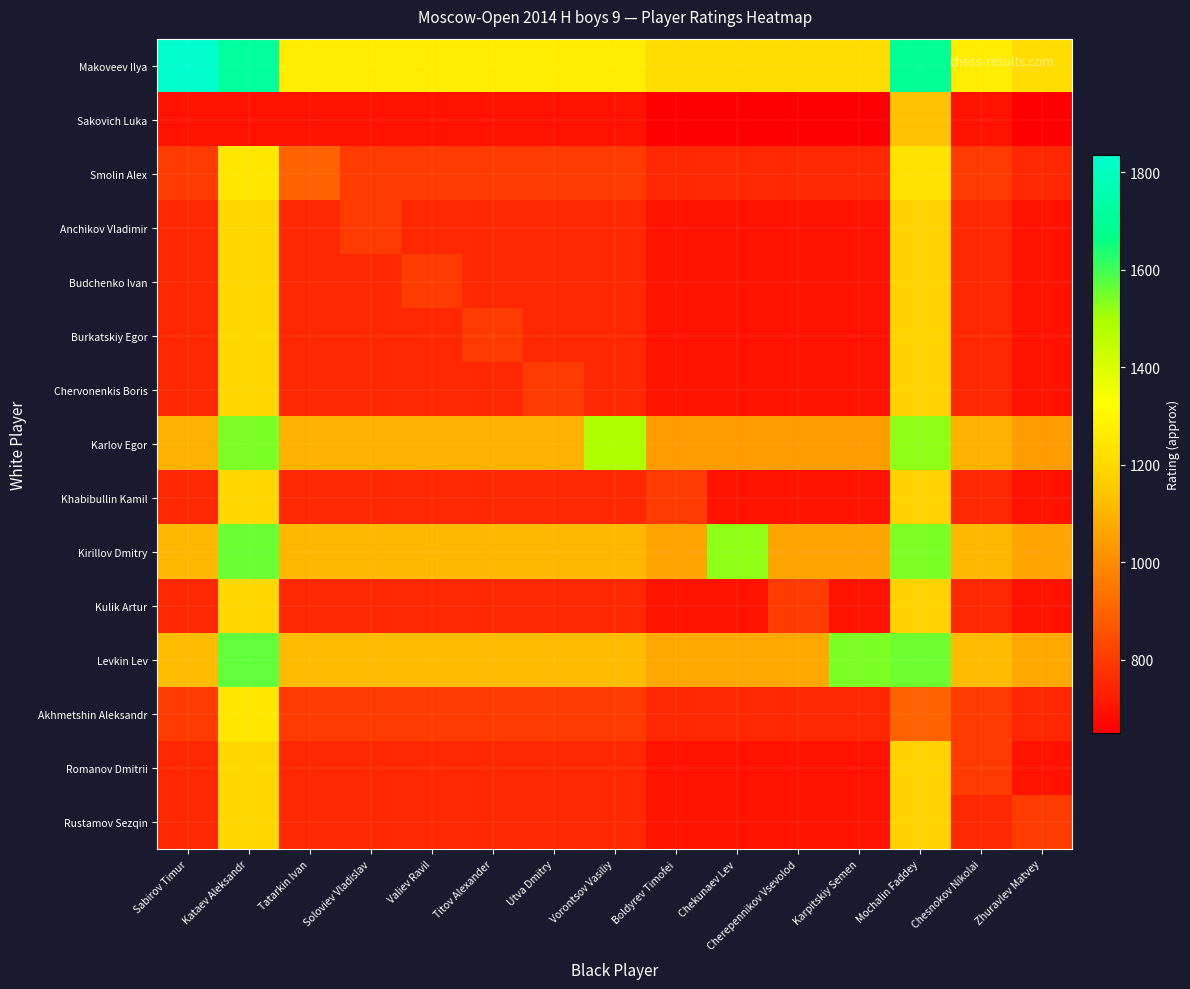

Reading left to right, list all the values displayed in this chart.

Makoveev Ilya: Sabirov Timur=1836.0	Kataev Aleksandr=1716.5	Tatarkin Ivan=1268.0	Soloviev Vladislav=1268.0	Valiev Ravil=1268.0	Titov Alexander=1268.0	Utva Dmitry=1268.0	Vorontsov Vasiliy=1268.0	Boldyrev Timofei=1218.0	Chekunaev Lev=1218.0	Cherepennikov Vsevolod=1218.0	Karpitskiy Semen=1218.0	Mochalin Faddey=1700.5	Chesnokov Nikolai=1268.0	Zhuravlev Matvey=1218.0
Sakovich Luka: Sabirov Timur=700.0	Kataev Aleksandr=700.0	Tatarkin Ivan=700.0	Soloviev Vladislav=700.0	Valiev Ravil=700.0	Titov Alexander=700.0	Utva Dmitry=700.0	Vorontsov Vasiliy=700.0	Boldyrev Timofei=650.0	Chekunaev Lev=650.0	Cherepennikov Vsevolod=650.0	Karpitskiy Semen=650.0	Mochalin Faddey=1132.5	Chesnokov Nikolai=700.0	Zhuravlev Matvey=650.0
Smolin Alex: Sabirov Timur=800.0	Kataev Aleksandr=1248.5	Tatarkin Ivan=900.0	Soloviev Vladislav=800.0	Valiev Ravil=800.0	Titov Alexander=800.0	Utva Dmitry=800.0	Vorontsov Vasiliy=800.0	Boldyrev Timofei=750.0	Chekunaev Lev=750.0	Cherepennikov Vsevolod=750.0	Karpitskiy Semen=750.0	Mochalin Faddey=1232.5	Chesnokov Nikolai=800.0	Zhuravlev Matvey=750.0
Anchikov Vladimir: Sabirov Timur=750.0	Kataev Aleksandr=1198.5	Tatarkin Ivan=750.0	Soloviev Vladislav=800.0	Valiev Ravil=750.0	Titov Alexander=750.0	Utva Dmitry=750.0	Vorontsov Vasiliy=750.0	Boldyrev Timofei=700.0	Chekunaev Lev=700.0	Cherepennikov Vsevolod=700.0	Karpitskiy Semen=700.0	Mochalin Faddey=1182.5	Chesnokov Nikolai=750.0	Zhuravlev Matvey=700.0
Budchenko Ivan: Sabirov Timur=750.0	Kataev Aleksandr=1198.5	Tatarkin Ivan=750.0	Soloviev Vladislav=750.0	Valiev Ravil=800.0	Titov Alexander=750.0	Utva Dmitry=750.0	Vorontsov Vasiliy=750.0	Boldyrev Timofei=700.0	Chekunaev Lev=700.0	Cherepennikov Vsevolod=700.0	Karpitskiy Semen=700.0	Mochalin Faddey=1182.5	Chesnokov Nikolai=750.0	Zhuravlev Matvey=700.0
Burkatskiy Egor: Sabirov Timur=750.0	Kataev Aleksandr=1198.5	Tatarkin Ivan=750.0	Soloviev Vladislav=750.0	Valiev Ravil=750.0	Titov Alexander=800.0	Utva Dmitry=750.0	Vorontsov Vasiliy=750.0	Boldyrev Timofei=700.0	Chekunaev Lev=700.0	Cherepennikov Vsevolod=700.0	Karpitskiy Semen=700.0	Mochalin Faddey=1182.5	Chesnokov Nikolai=750.0	Zhuravlev Matvey=700.0
Chervonenkis Boris: Sabirov Timur=750.0	Kataev Aleksandr=1198.5	Tatarkin Ivan=750.0	Soloviev Vladislav=750.0	Valiev Ravil=750.0	Titov Alexander=750.0	Utva Dmitry=800.0	Vorontsov Vasiliy=750.0	Boldyrev Timofei=700.0	Chekunaev Lev=700.0	Cherepennikov Vsevolod=700.0	Karpitskiy Semen=700.0	Mochalin Faddey=1182.5	Chesnokov Nikolai=750.0	Zhuravlev Matvey=700.0
Karlov Egor: Sabirov Timur=1092.5	Kataev Aleksandr=1541.0	Tatarkin Ivan=1092.5	Soloviev Vladislav=1092.5	Valiev Ravil=1092.5	Titov Alexander=1092.5	Utva Dmitry=1092.5	Vorontsov Vasiliy=1485.0	Boldyrev Timofei=1042.5	Chekunaev Lev=1042.5	Cherepennikov Vsevolod=1042.5	Karpitskiy Semen=1042.5	Mochalin Faddey=1525.0	Chesnokov Nikolai=1092.5	Zhuravlev Matvey=1042.5
Khabibullin Kamil: Sabirov Timur=750.0	Kataev Aleksandr=1198.5	Tatarkin Ivan=750.0	Soloviev Vladislav=750.0	Valiev Ravil=750.0	Titov Alexander=750.0	Utva Dmitry=750.0	Vorontsov Vasiliy=750.0	Boldyrev Timofei=800.0	Chekunaev Lev=700.0	Cherepennikov Vsevolod=700.0	Karpitskiy Semen=700.0	Mochalin Faddey=1182.5	Chesnokov Nikolai=750.0	Zhuravlev Matvey=700.0
Kirillov Dmitry: Sabirov Timur=1111.0	Kataev Aleksandr=1559.5	Tatarkin Ivan=1111.0	Soloviev Vladislav=1111.0	Valiev Ravil=1111.0	Titov Alexander=1111.0	Utva Dmitry=1111.0	Vorontsov Vasiliy=1111.0	Boldyrev Timofei=1061.0	Chekunaev Lev=1522.0	Cherepennikov Vsevolod=1061.0	Karpitskiy Semen=1061.0	Mochalin Faddey=1543.5	Chesnokov Nikolai=1111.0	Zhuravlev Matvey=1061.0
Kulik Artur: Sabirov Timur=750.0	Kataev Aleksandr=1198.5	Tatarkin Ivan=750.0	Soloviev Vladislav=750.0	Valiev Ravil=750.0	Titov Alexander=750.0	Utva Dmitry=750.0	Vorontsov Vasiliy=750.0	Boldyrev Timofei=700.0	Chekunaev Lev=700.0	Cherepennikov Vsevolod=800.0	Karpitskiy Semen=700.0	Mochalin Faddey=1182.5	Chesnokov Nikolai=750.0	Zhuravlev Matvey=700.0
Levkin Lev: Sabirov Timur=1121.5	Kataev Aleksandr=1570.0	Tatarkin Ivan=1121.5	Soloviev Vladislav=1121.5	Valiev Ravil=1121.5	Titov Alexander=1121.5	Utva Dmitry=1121.5	Vorontsov Vasiliy=1121.5	Boldyrev Timofei=1071.5	Chekunaev Lev=1071.5	Cherepennikov Vsevolod=1071.5	Karpitskiy Semen=1543.0	Mochalin Faddey=1554.0	Chesnokov Nikolai=1121.5	Zhuravlev Matvey=1071.5
Akhmetshin Aleksandr: Sabirov Timur=800.0	Kataev Aleksandr=1248.5	Tatarkin Ivan=800.0	Soloviev Vladislav=800.0	Valiev Ravil=800.0	Titov Alexander=800.0	Utva Dmitry=800.0	Vorontsov Vasiliy=800.0	Boldyrev Timofei=750.0	Chekunaev Lev=750.0	Cherepennikov Vsevolod=750.0	Karpitskiy Semen=750.0	Mochalin Faddey=900.0	Chesnokov Nikolai=800.0	Zhuravlev Matvey=750.0
Romanov Dmitrii: Sabirov Timur=750.0	Kataev Aleksandr=1198.5	Tatarkin Ivan=750.0	Soloviev Vladislav=750.0	Valiev Ravil=750.0	Titov Alexander=750.0	Utva Dmitry=750.0	Vorontsov Vasiliy=750.0	Boldyrev Timofei=700.0	Chekunaev Lev=700.0	Cherepennikov Vsevolod=700.0	Karpitskiy Semen=700.0	Mochalin Faddey=1182.5	Chesnokov Nikolai=800.0	Zhuravlev Matvey=700.0
Rustamov Sezqin: Sabirov Timur=750.0	Kataev Aleksandr=1198.5	Tatarkin Ivan=750.0	Soloviev Vladislav=750.0	Valiev Ravil=750.0	Titov Alexander=750.0	Utva Dmitry=750.0	Vorontsov Vasiliy=750.0	Boldyrev Timofei=700.0	Chekunaev Lev=700.0	Cherepennikov Vsevolod=700.0	Karpitskiy Semen=700.0	Mochalin Faddey=1182.5	Chesnokov Nikolai=750.0	Zhuravlev Matvey=800.0